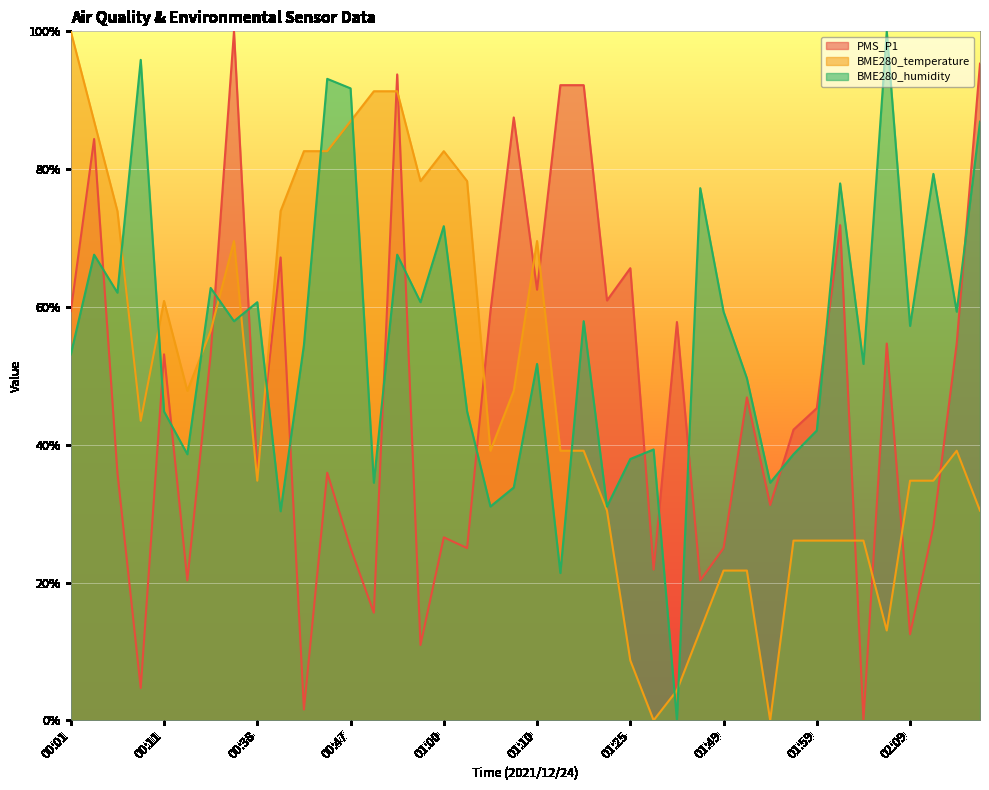

What is the spread (max minus min) of values at 01:39?

39.3